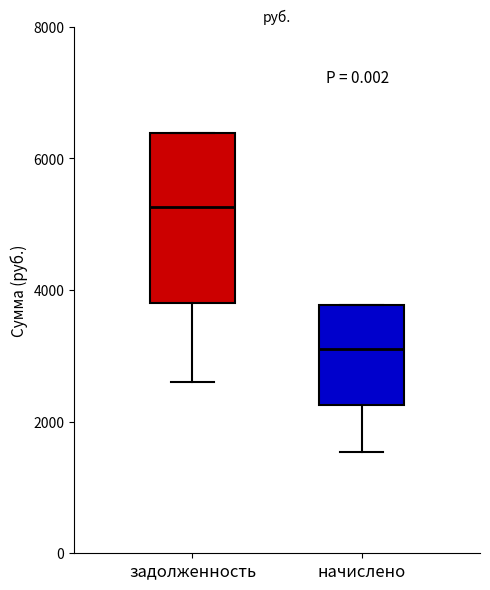

Which box's median line is the lowest?

начислено